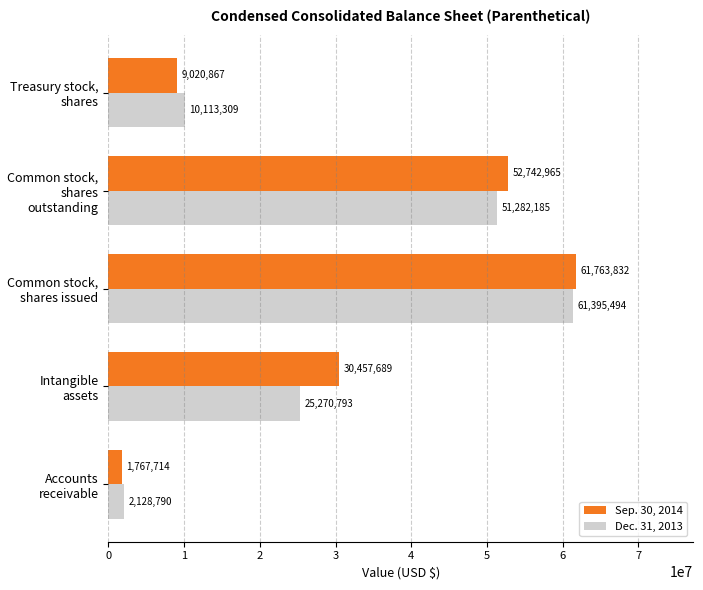

At which category is the sum across all series the highest?

Common stock, shares issued